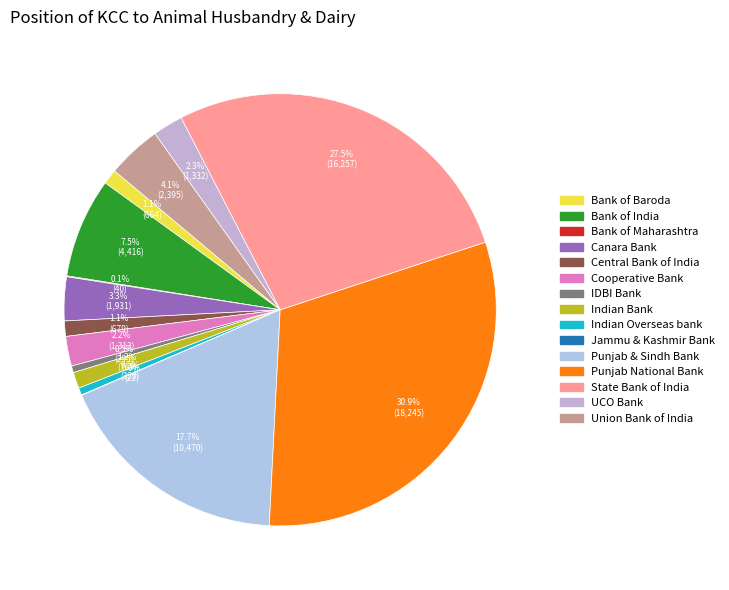

Is the sum of State Bank of India and Canara Bank greater than half?

No